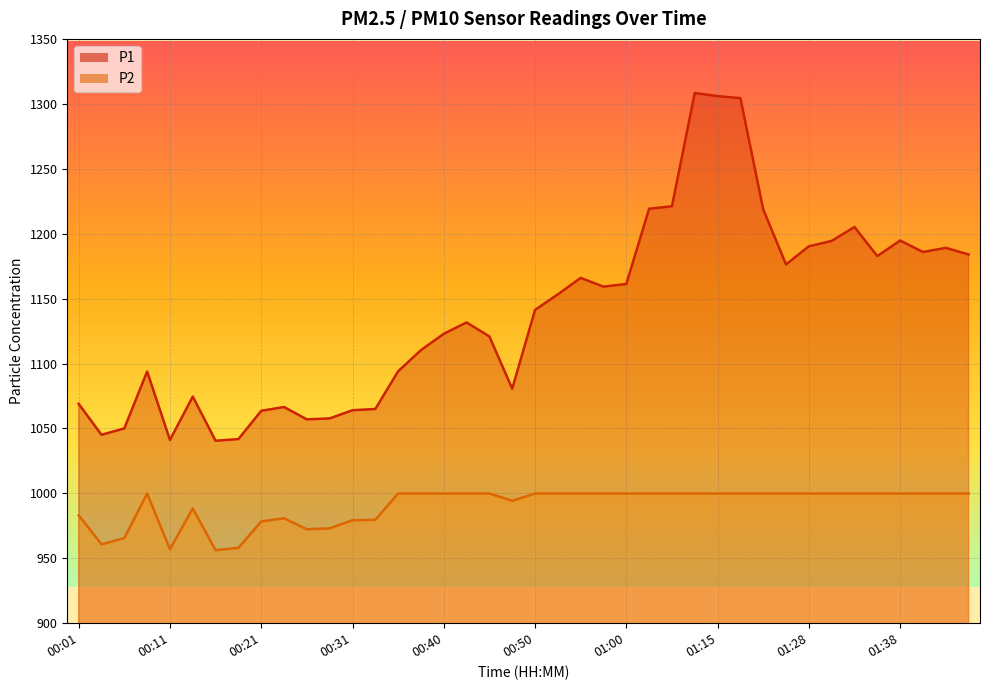

Which label corresponds to the largest value in the chart?

01:13